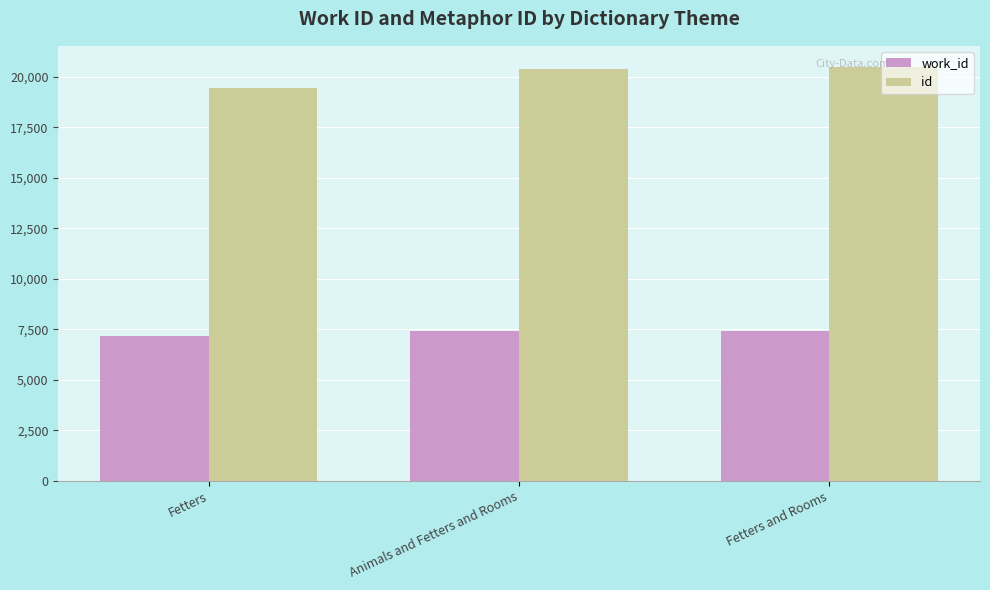

Rank the series by their maximum value, from highest to lowest.

id, work_id